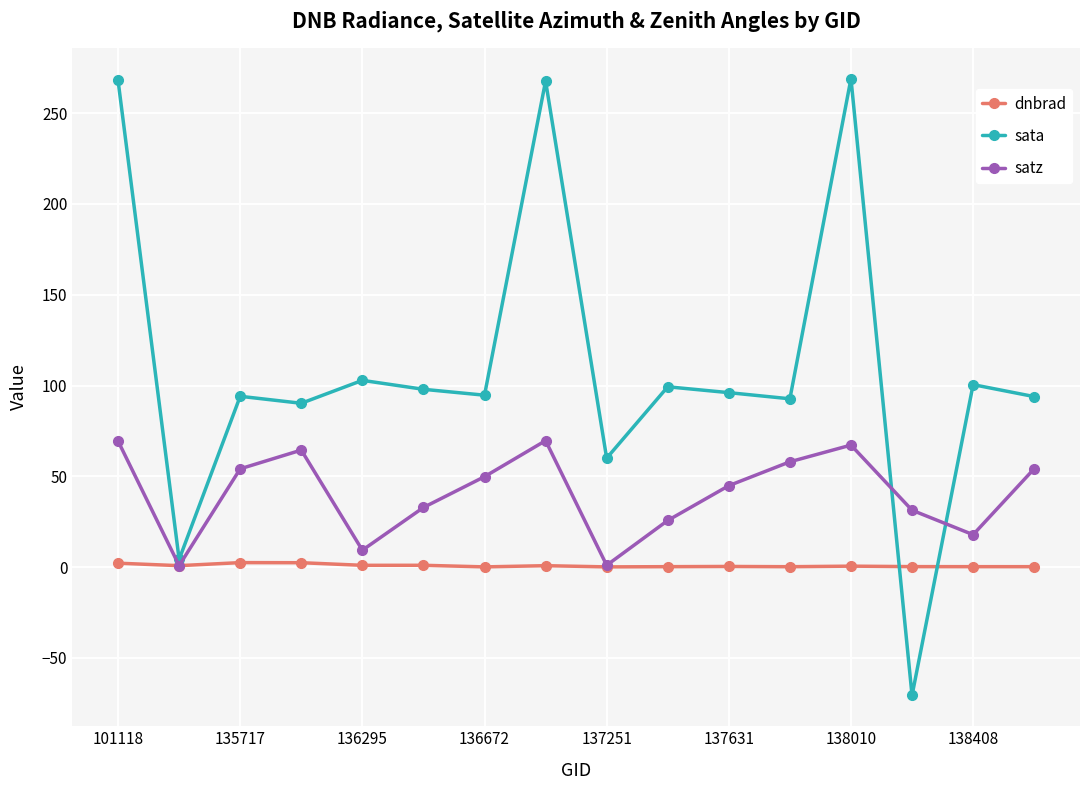

True or false: satz has more than 2 interior local peaks.

True